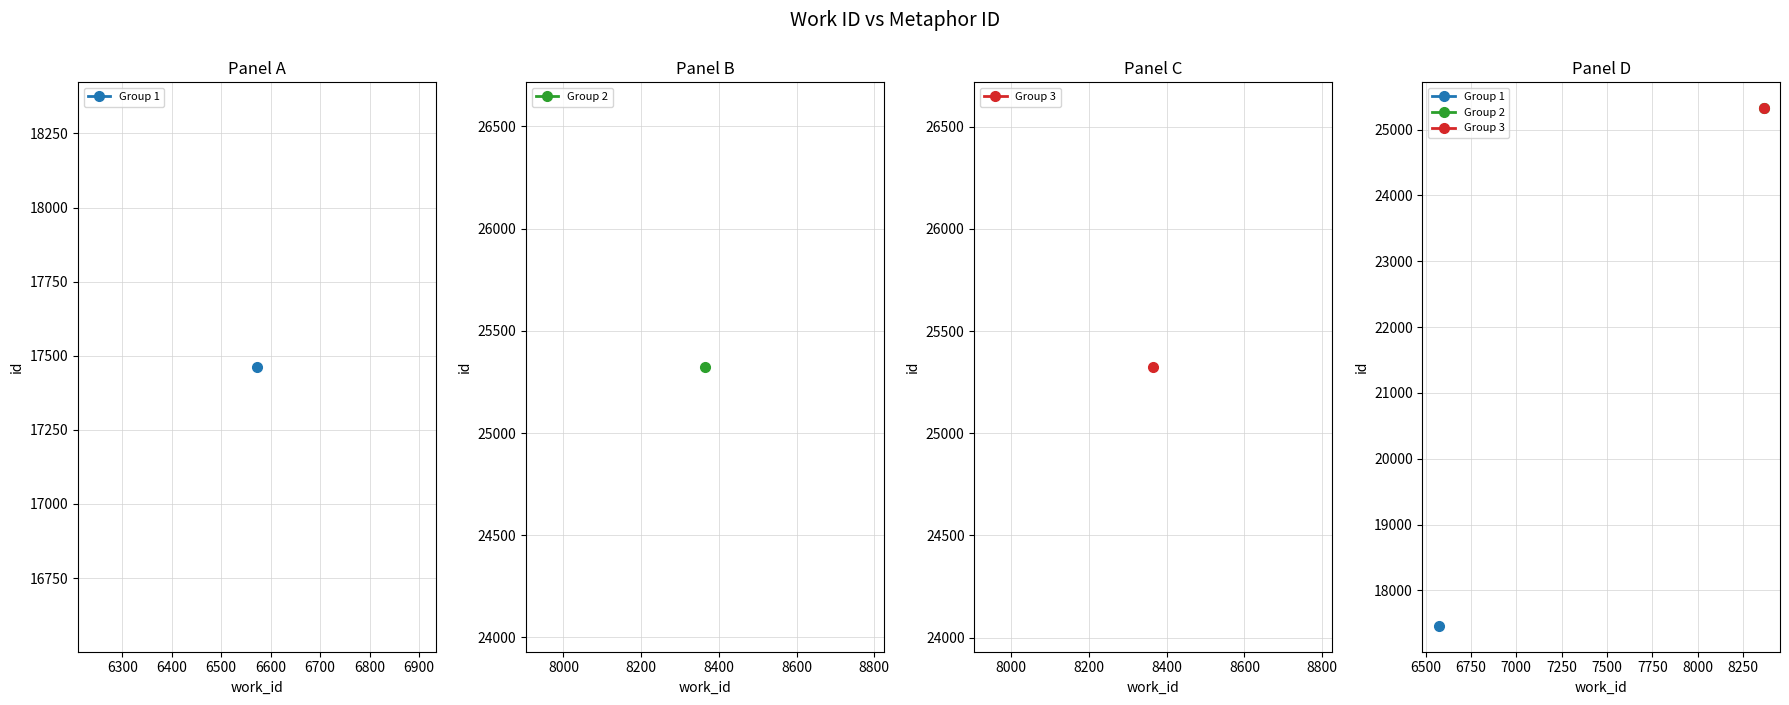

What is the value of the 2nd point from the left?

25323